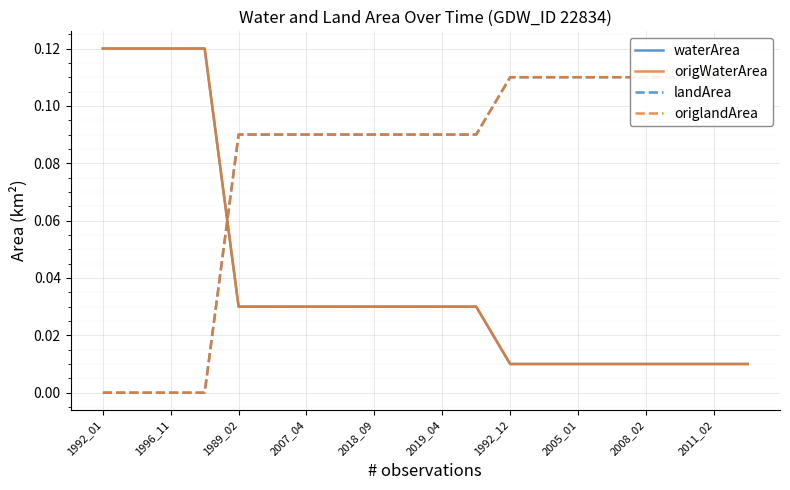

The value of landArea at 2018_09 is 0.1. True or false?

False